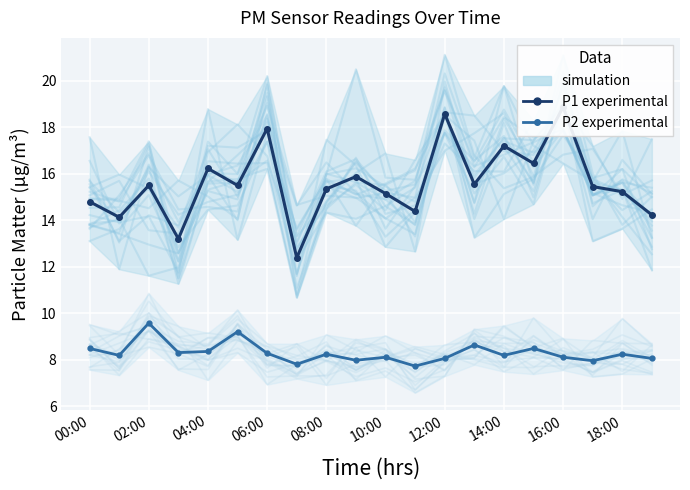

True or false: P1 (experimental) and P2 (experimental) cross at least once.

False